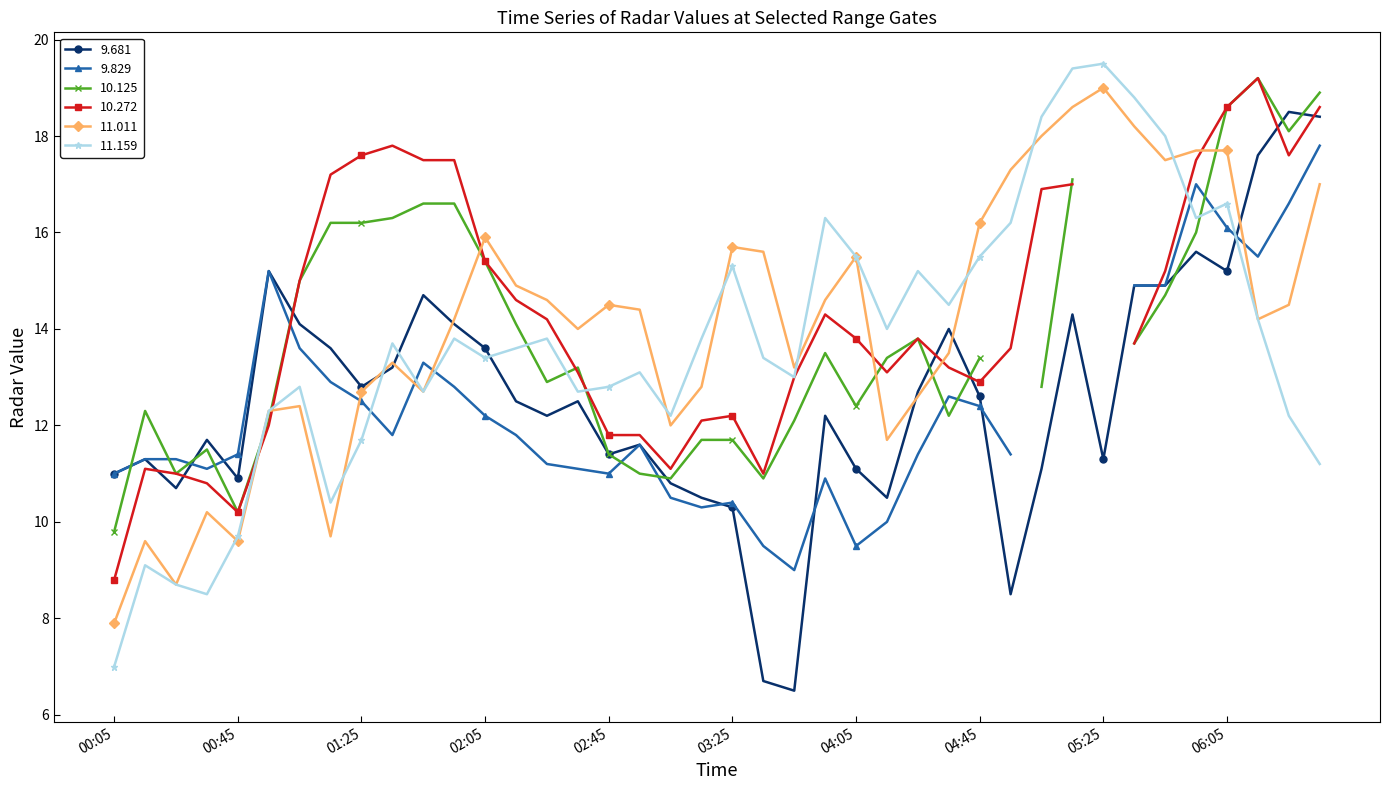

What is the value of the 11.159 point at the 8th from the left?

10.4